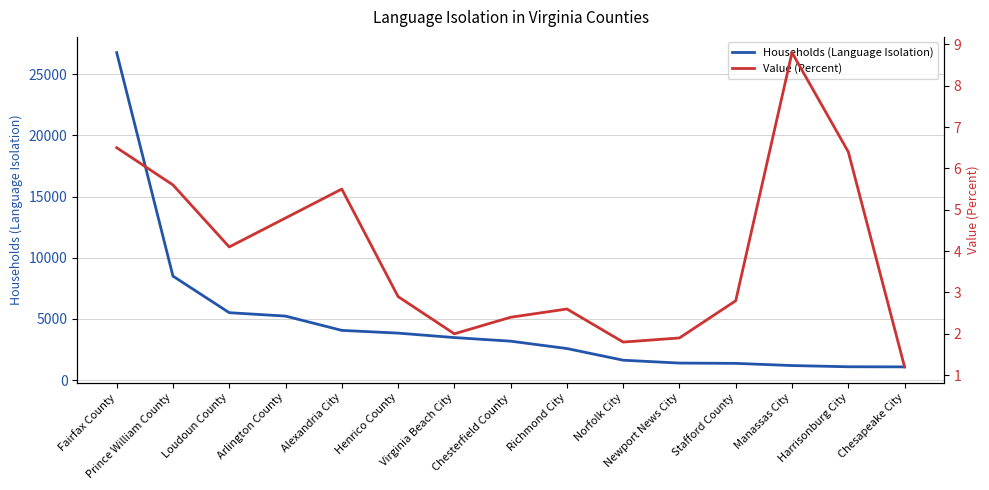

True or false: Households (Language Isolation) and Value (Percent) cross at least once.

False